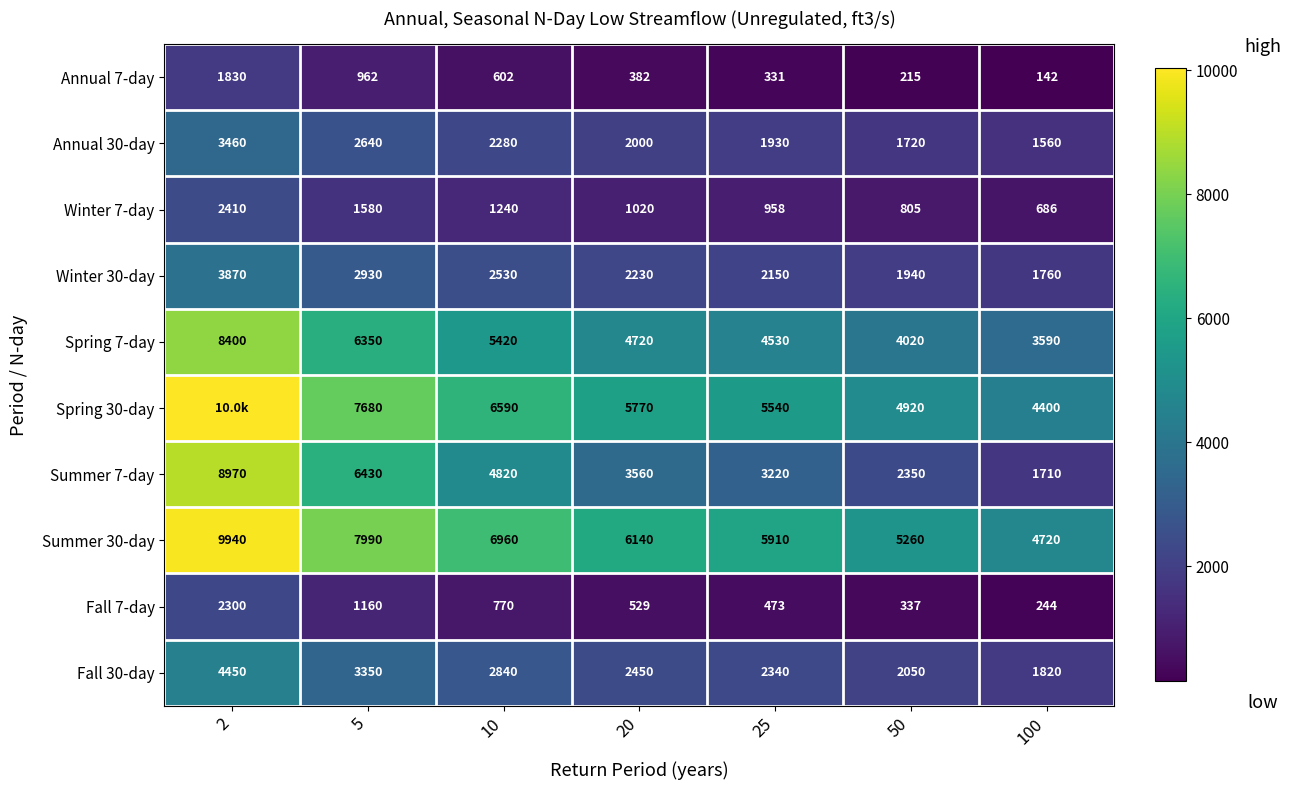

What is the minimum value for Annual 7-day?

142